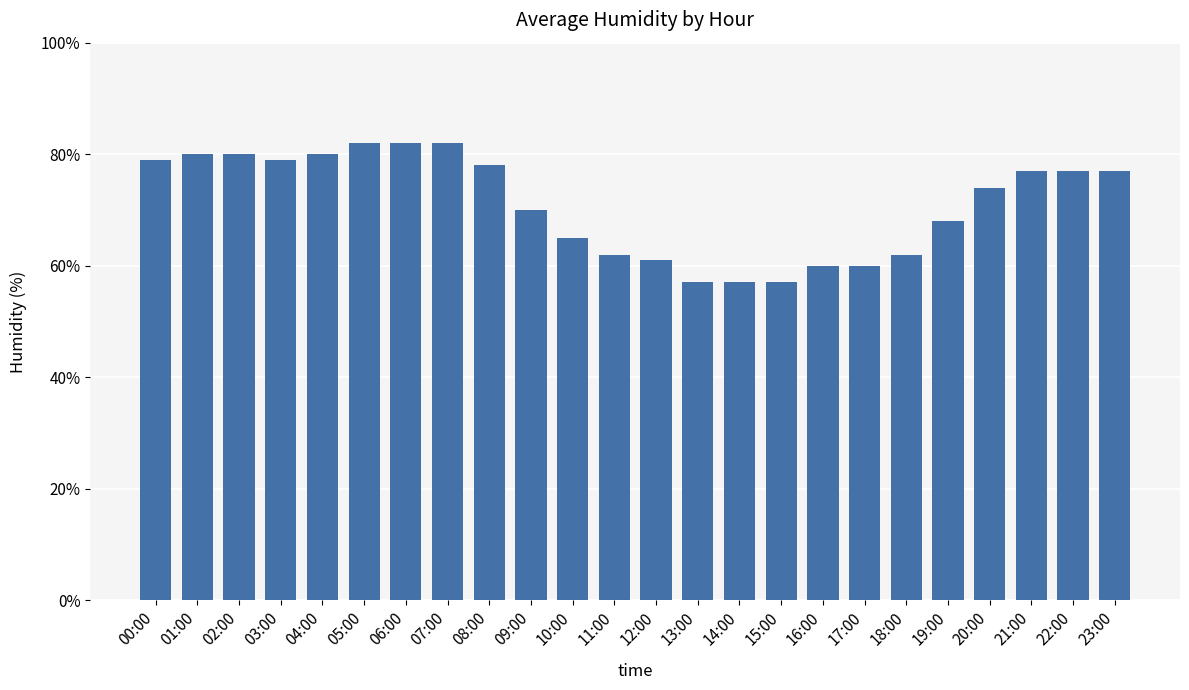

What position from the left is 13:00?

14